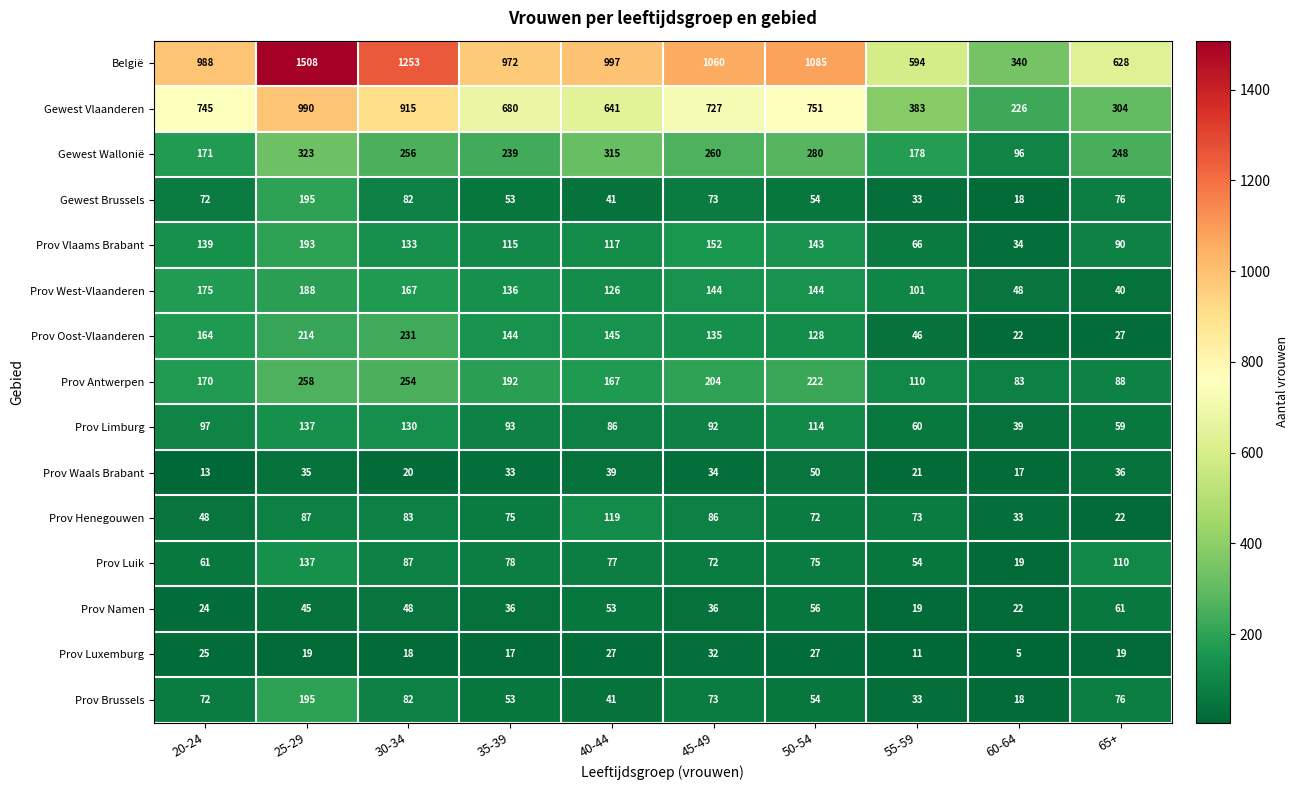

At which label does Prov Antwerpen first exceed 192?

25-29